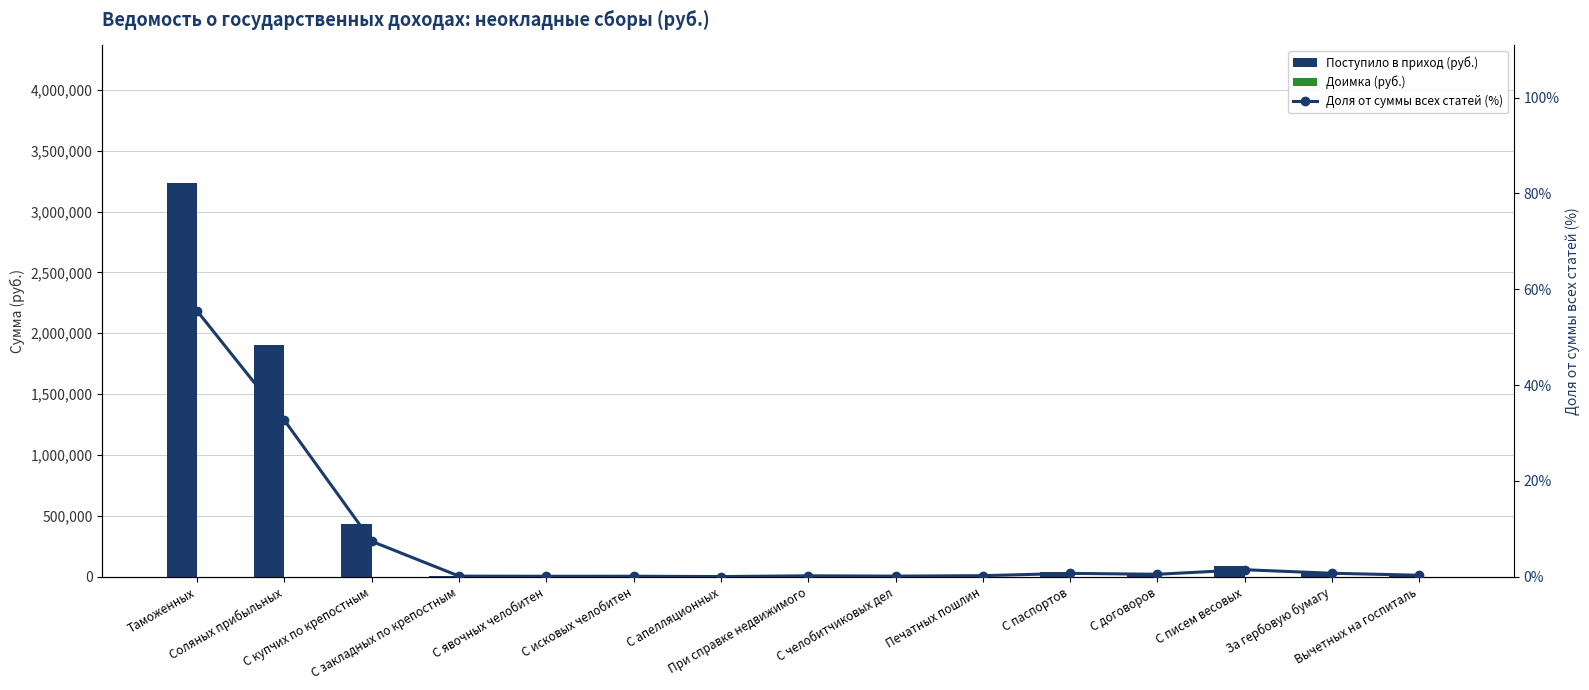

Count the number of data series in this chart.

3